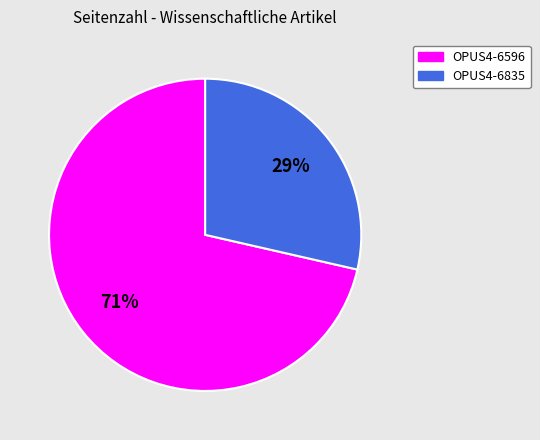

Does any single category account for the majority?

Yes